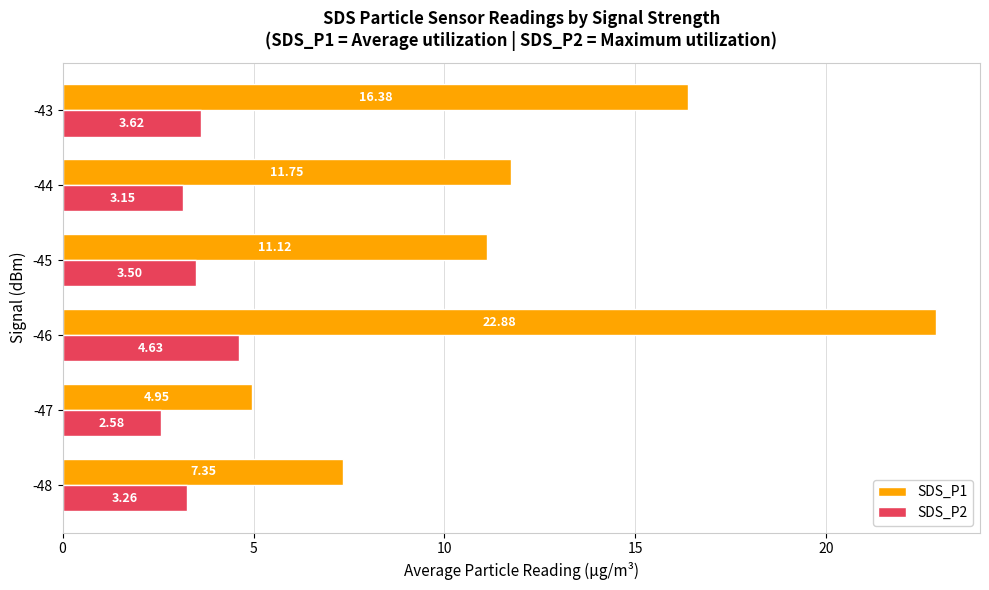

What is the total value across all series at -44?

14.9